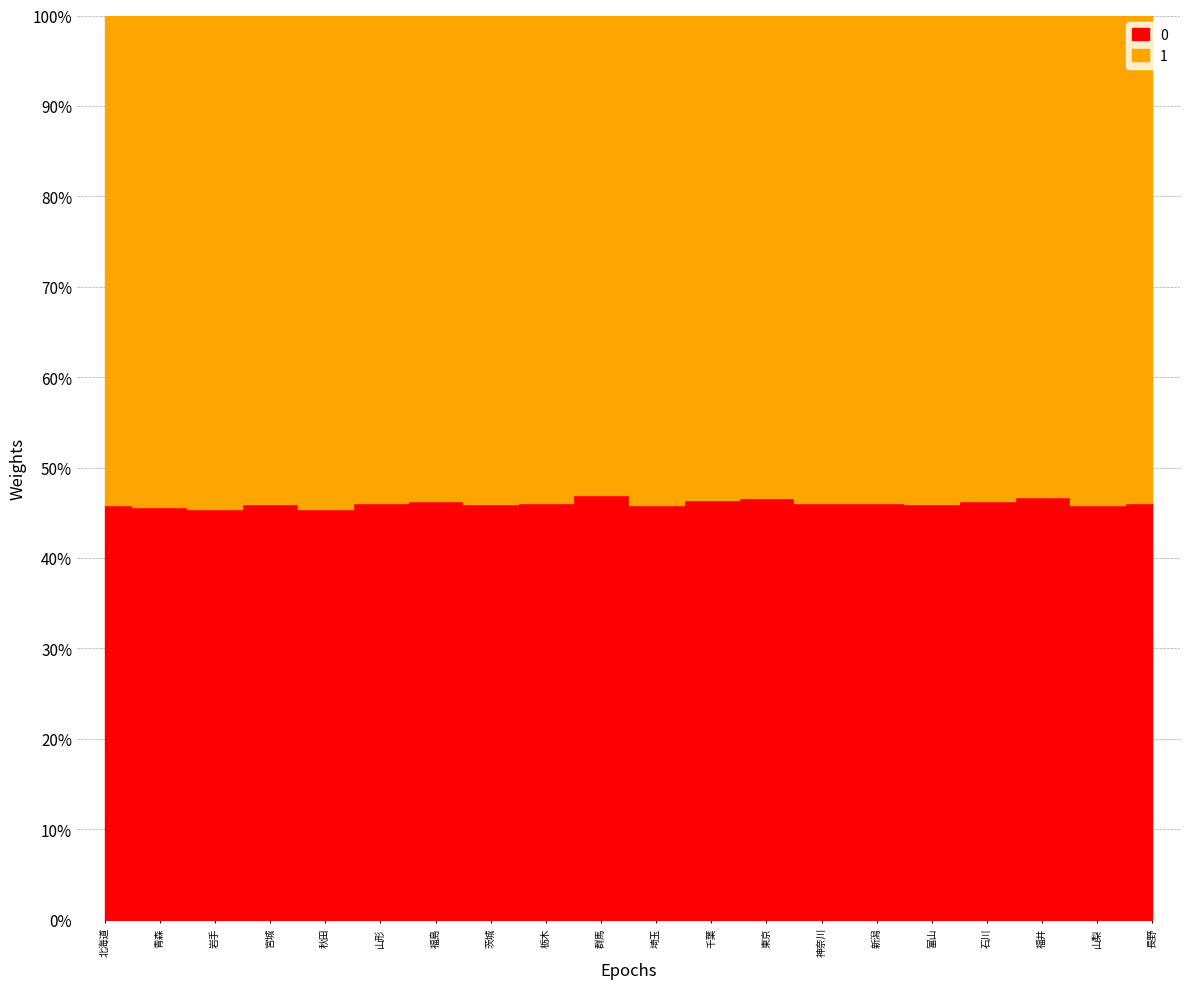

How many lines are shown in the chart?

2